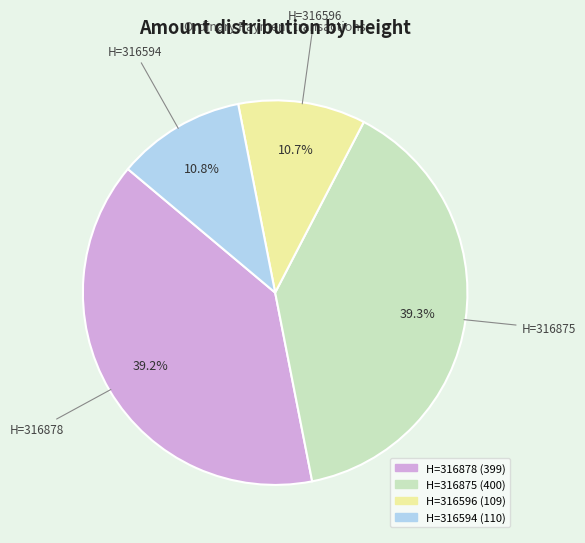

Does any single category account for the majority?

No